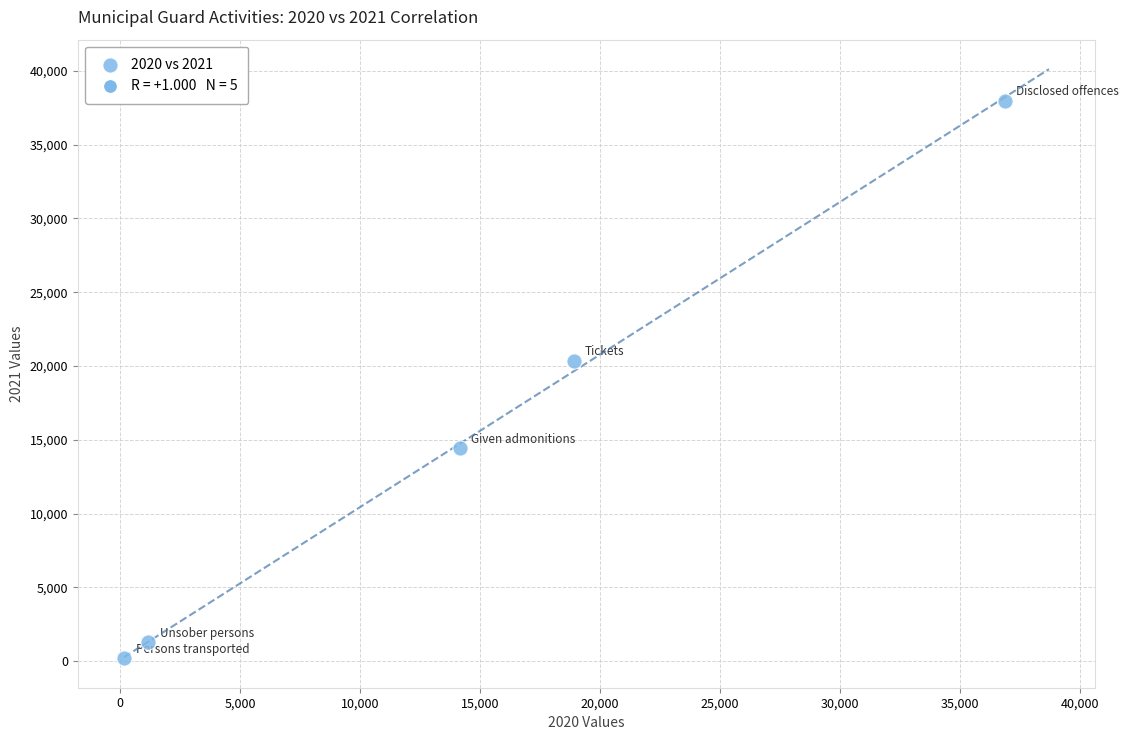

What Y value in the scatter plot is closest to 19092?

20337